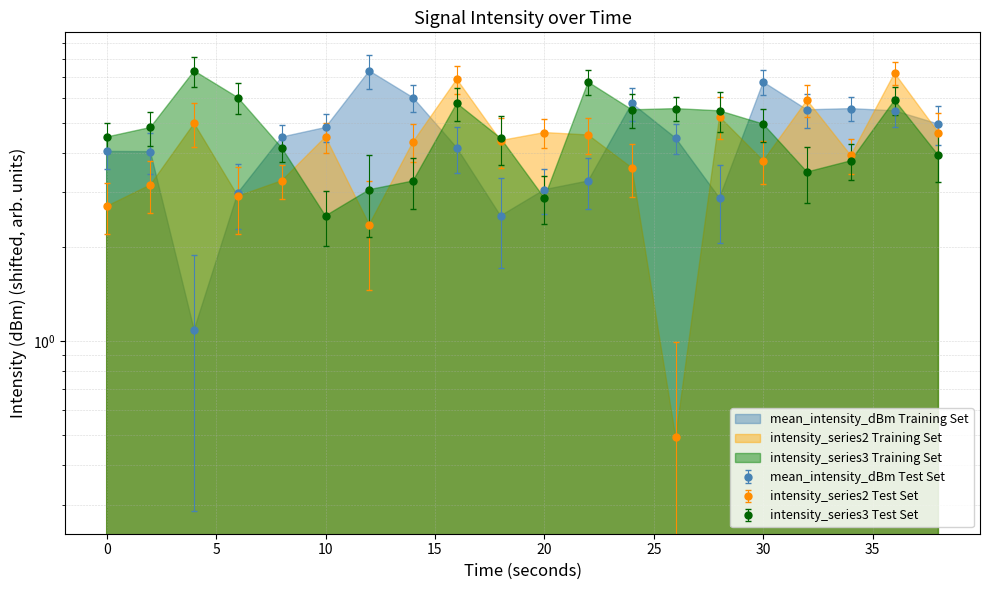

What is the value of the intensity_series3 point at the 10th from the left?

4.5